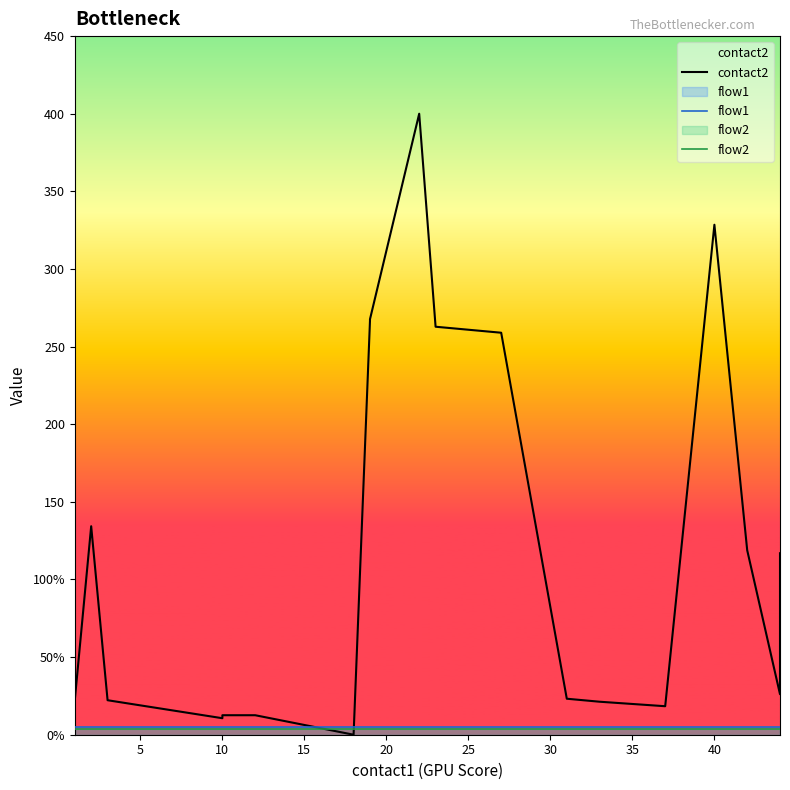

What is the value of the flow2 point at the 14th from the left?

4.0